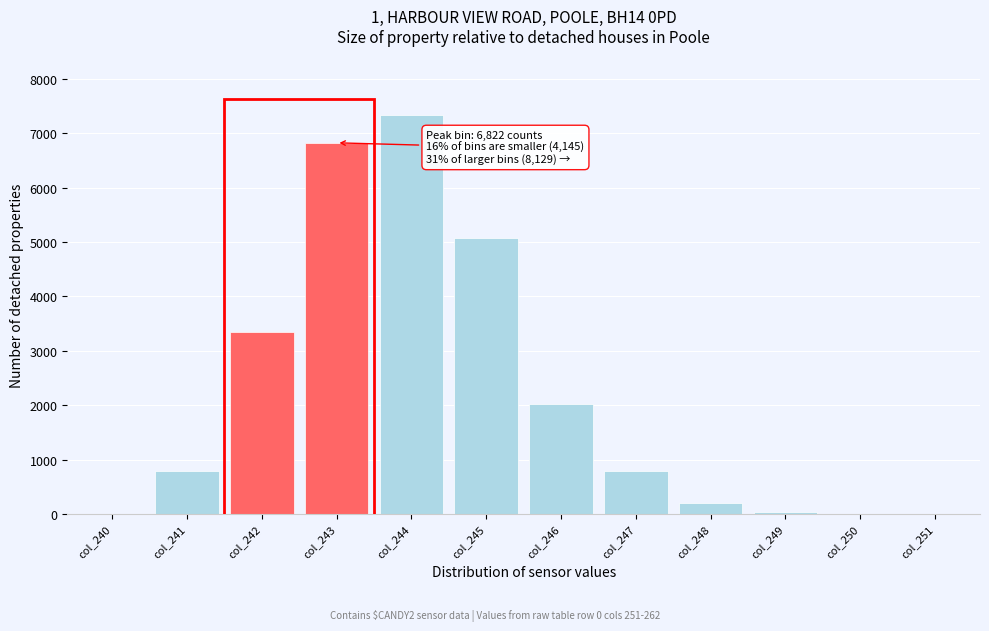

Which has a higher value, col_247 or col_243?

col_243